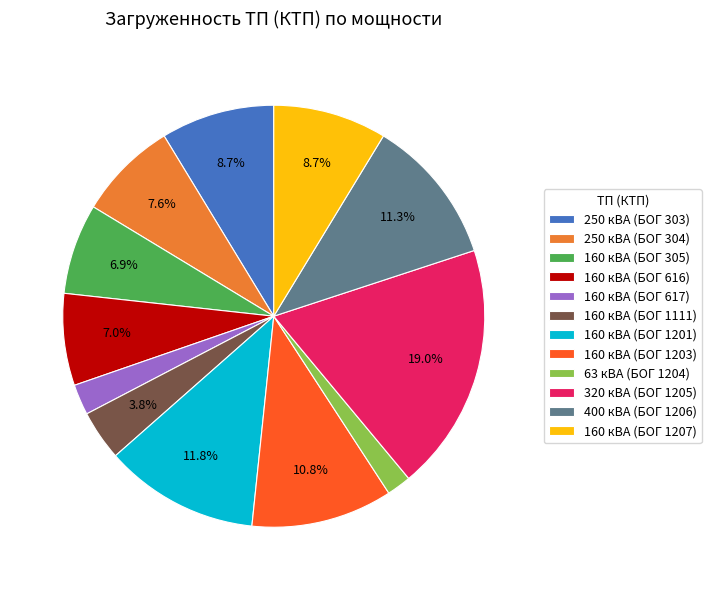

To the nearest percent, what is the average slice percentage?

8%